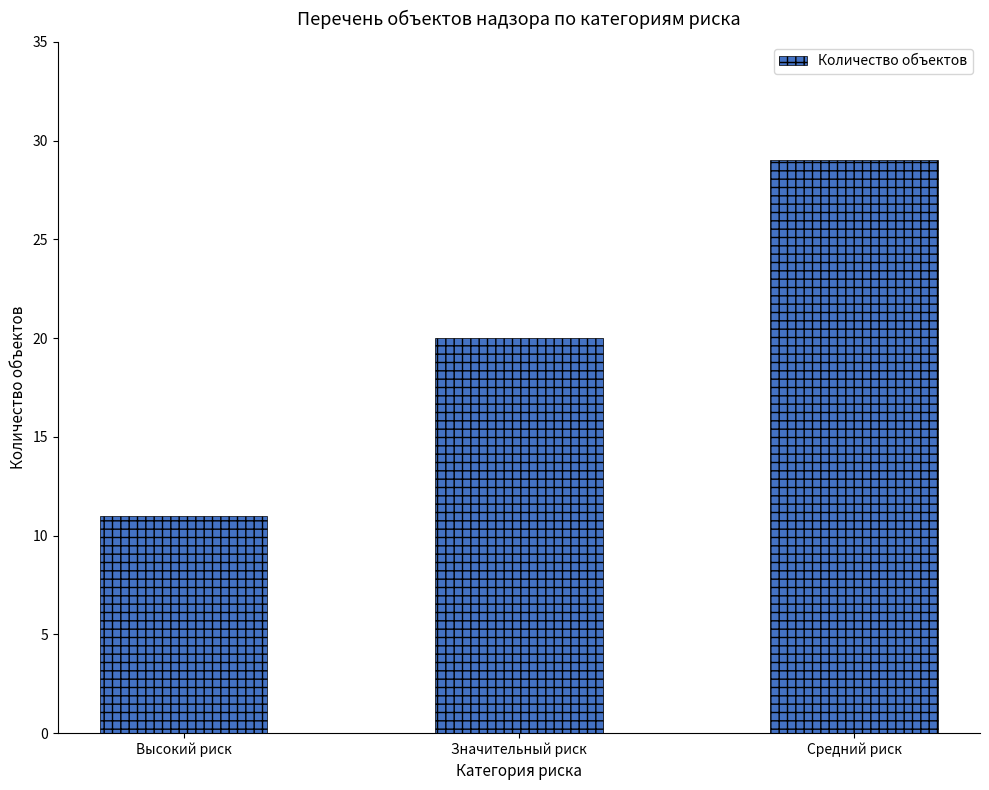

Read the value at Высокий риск.

11